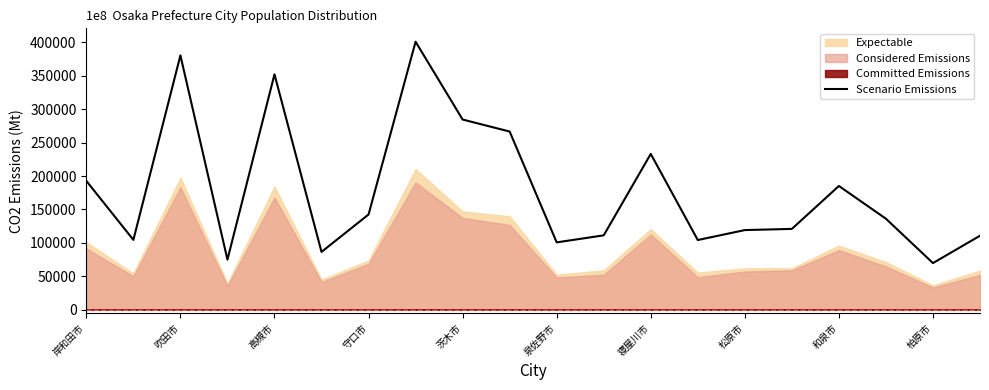

The value of Scenario Emissions at 松原市 is 119175. True or false?

True